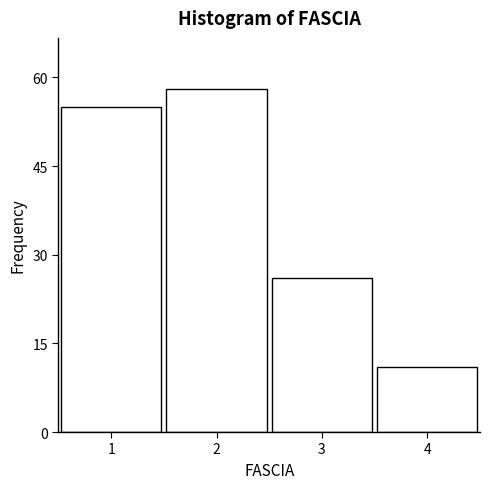

Reading left to right, list all the values displayed in this chart.

55	58	26	11